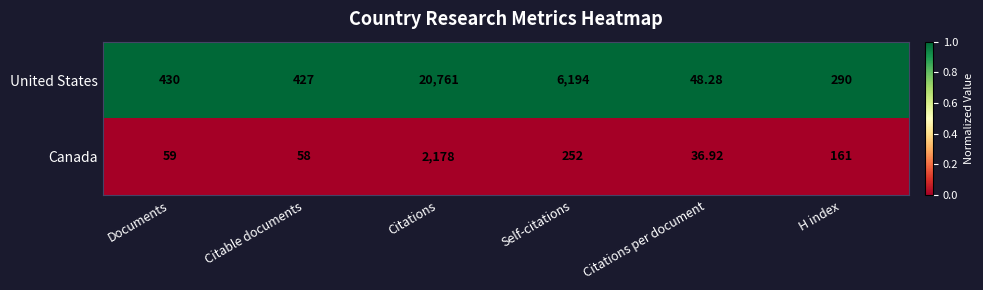

List the series in order of their peak value, lowest first.

Canada, United States